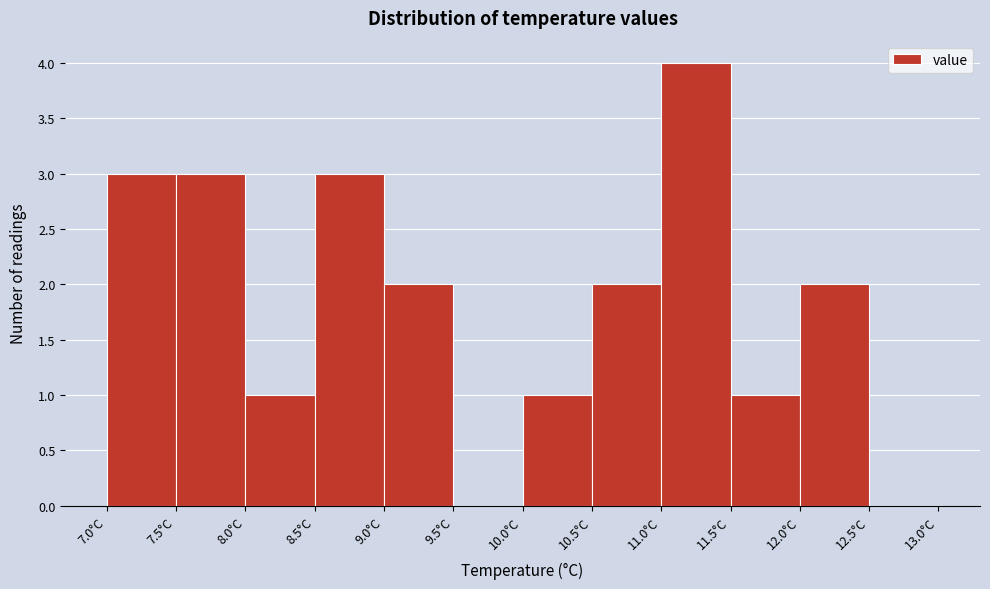

Reading left to right, list every bar in this chart as the range it spans on the x-axis followed by its height. The values are not printed on the chart, so give them approximately, as read against the axis.

7.0 to 7.5: 3
7.5 to 8.0: 3
8.0 to 8.5: 1
8.5 to 9.0: 3
9.0 to 9.5: 2
9.5 to 10.0: 0
10.0 to 10.5: 1
10.5 to 11.0: 2
11.0 to 11.5: 4
11.5 to 12.0: 1
12.0 to 12.5: 2
12.5 to 13.0: 0